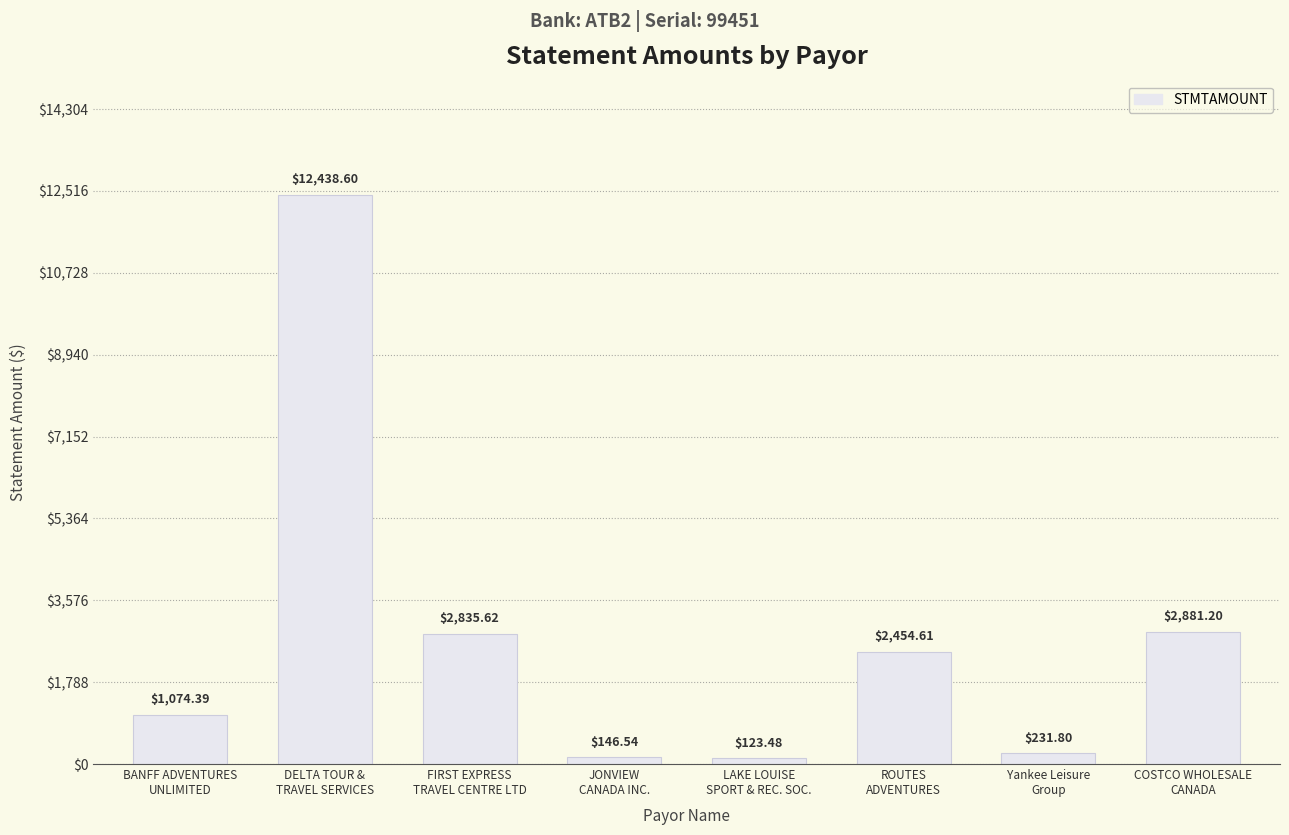

List the labels in order of value, smallest first.

LAKE LOUISE
SPORT & REC. SOC., JONVIEW
CANADA INC., Yankee Leisure
Group, BANFF ADVENTURES
UNLIMITED, ROUTES
ADVENTURES, FIRST EXPRESS
TRAVEL CENTRE LTD, COSTCO WHOLESALE
CANADA, DELTA TOUR &
TRAVEL SERVICES